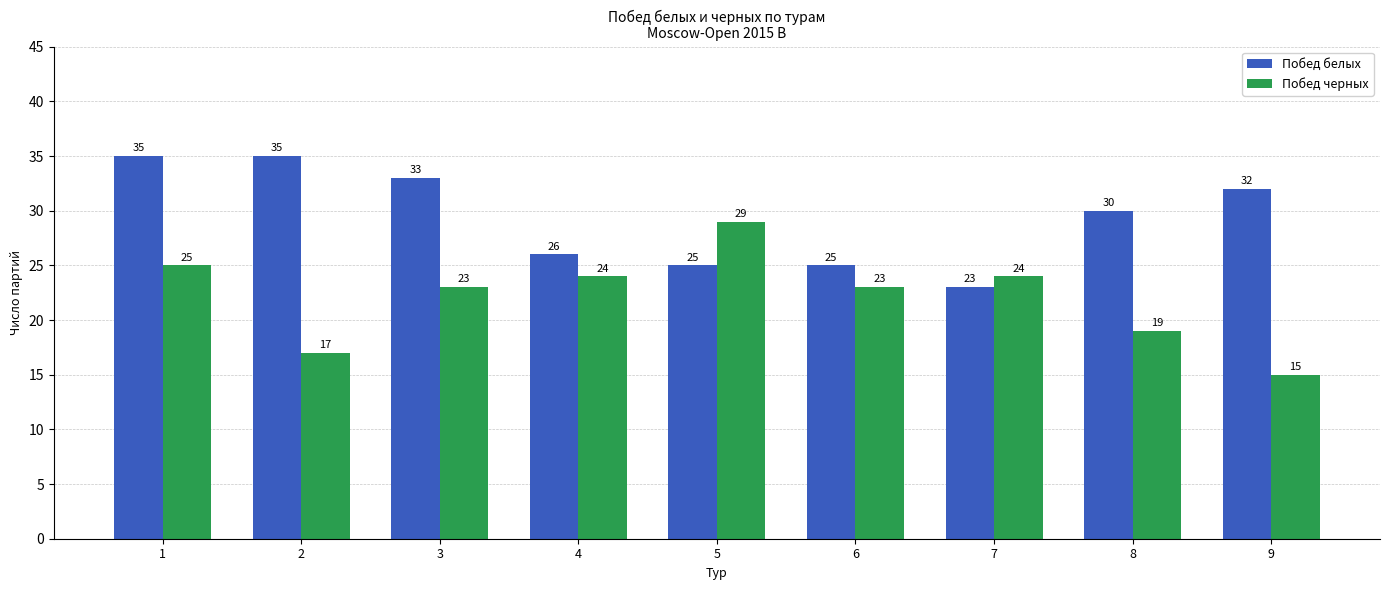

What is the average value of the Побед белых series?

29